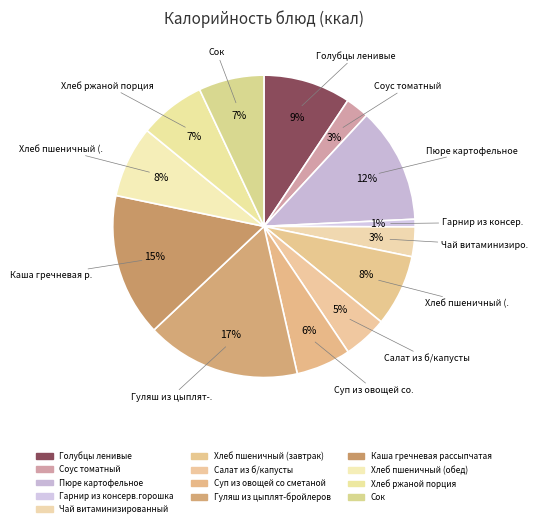

Combined, what portion of the pie is Пюре картофельное and Чай витаминизированный?

15.5%